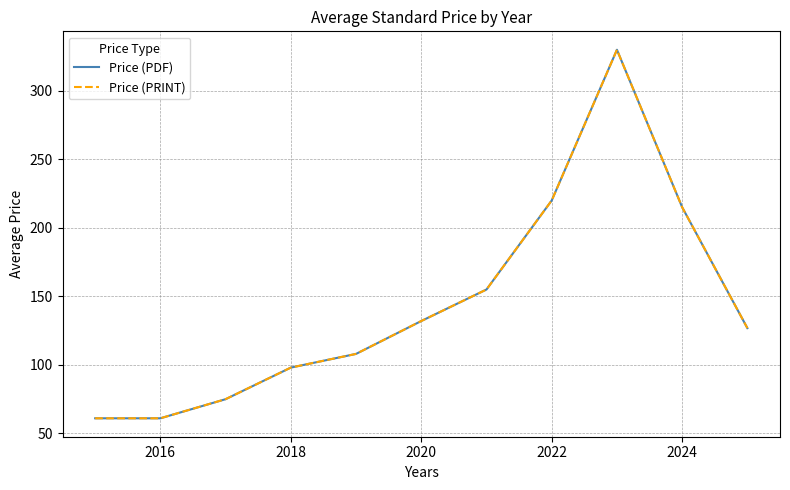

Does the chart have visible grid lines?

Yes